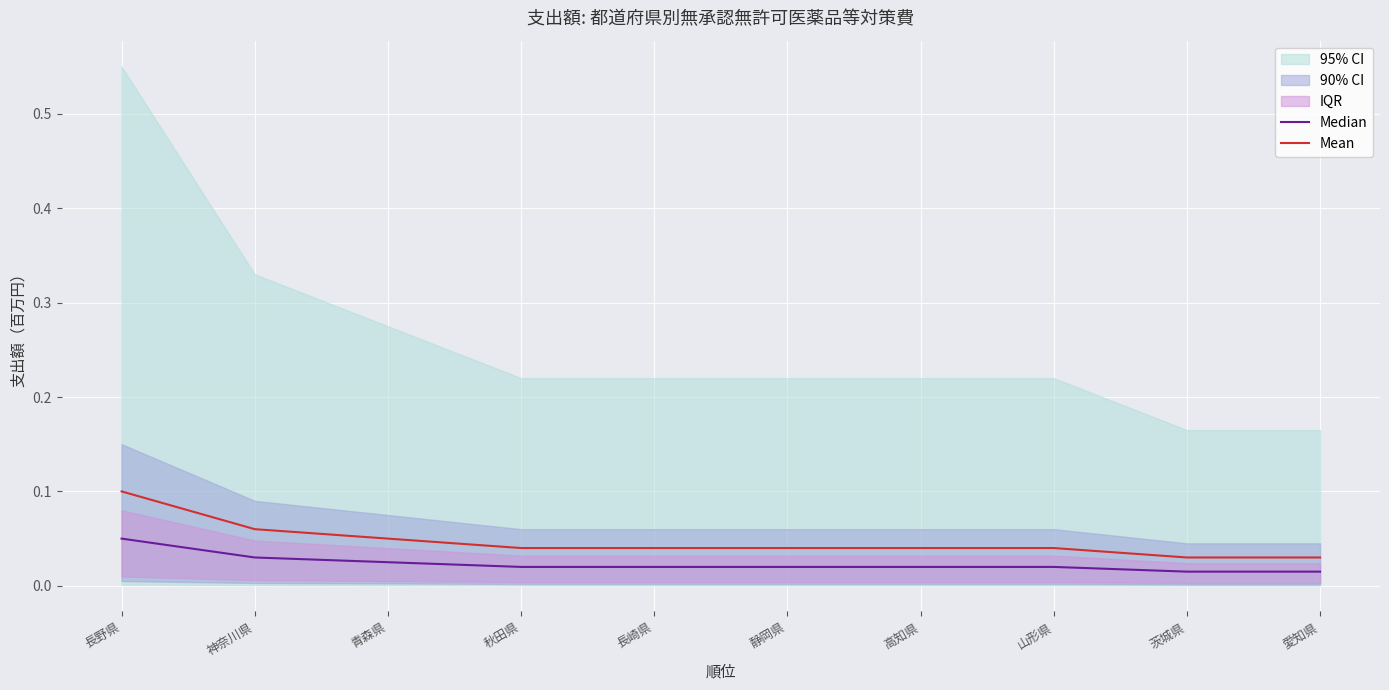

True or false: Mean has more than 0 points higher than both neighbors.

False